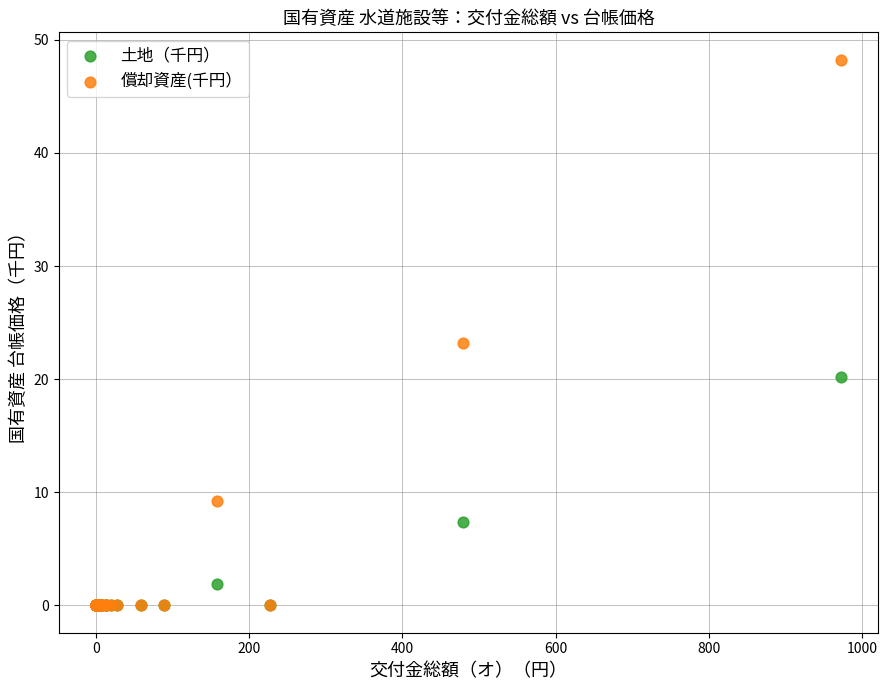

In the 土地（千円） series, what Y value is closest to 10?

7.4